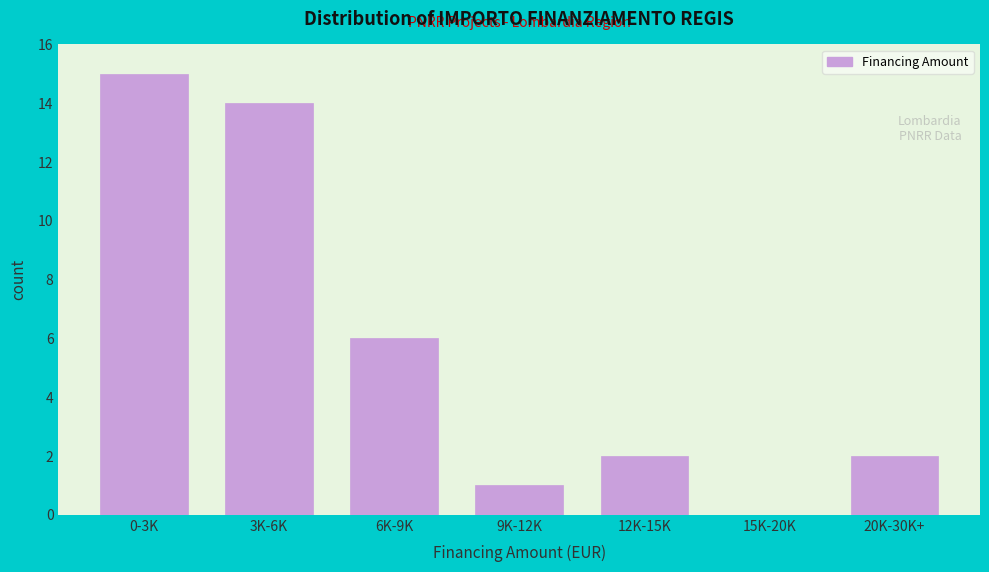

Reading left to right, transcribe all the data shown in this chart.

0-3K=15	3K-6K=14	6K-9K=6	9K-12K=1	12K-15K=2	15K-20K=0	20K-30K+=2